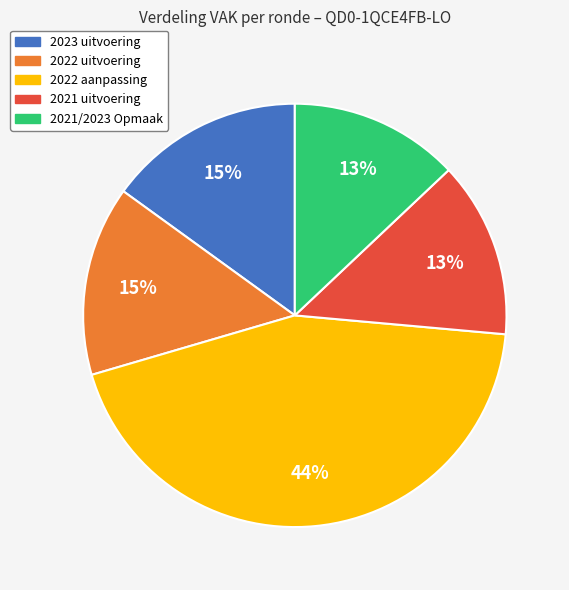

Does any single category account for the majority?

No